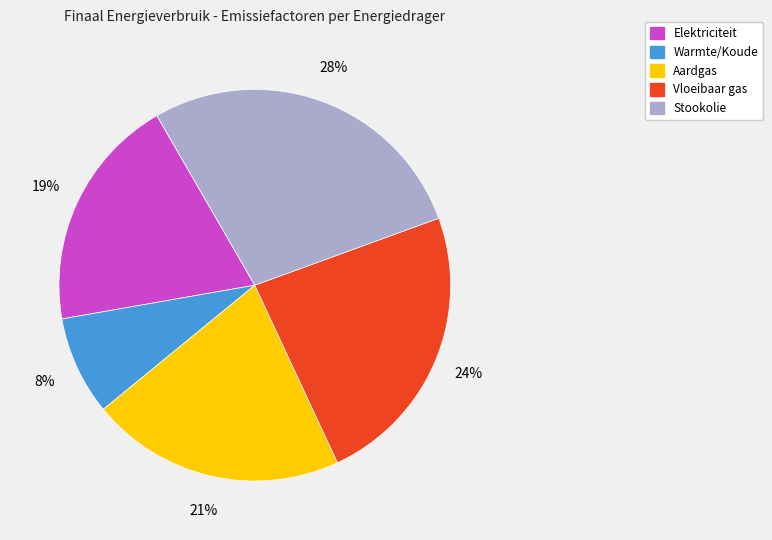

Rank the categories by value from highest to lowest.

Stookolie, Vloeibaar gas, Aardgas, Elektriciteit, Warmte/Koude